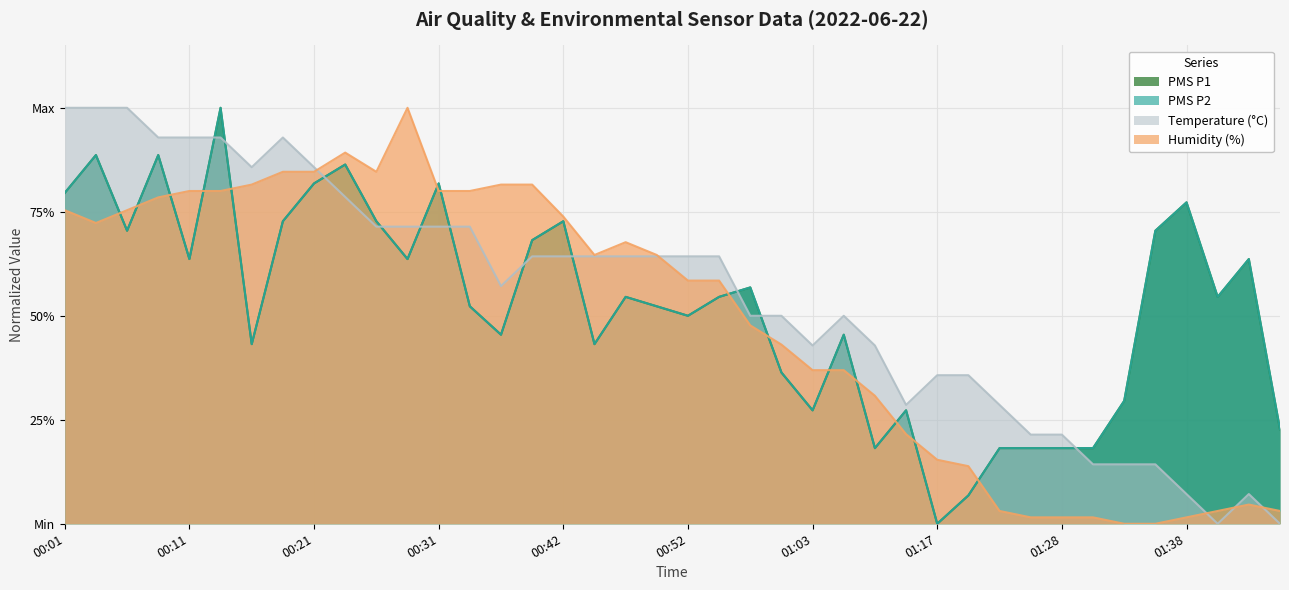

Which category has the highest value across all series?

00:14